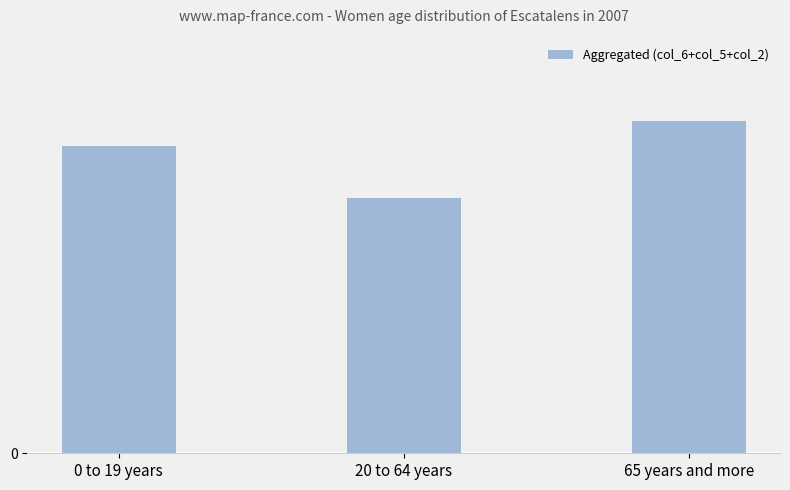

Between 20 to 64 years and 65 years and more, which is larger?

65 years and more